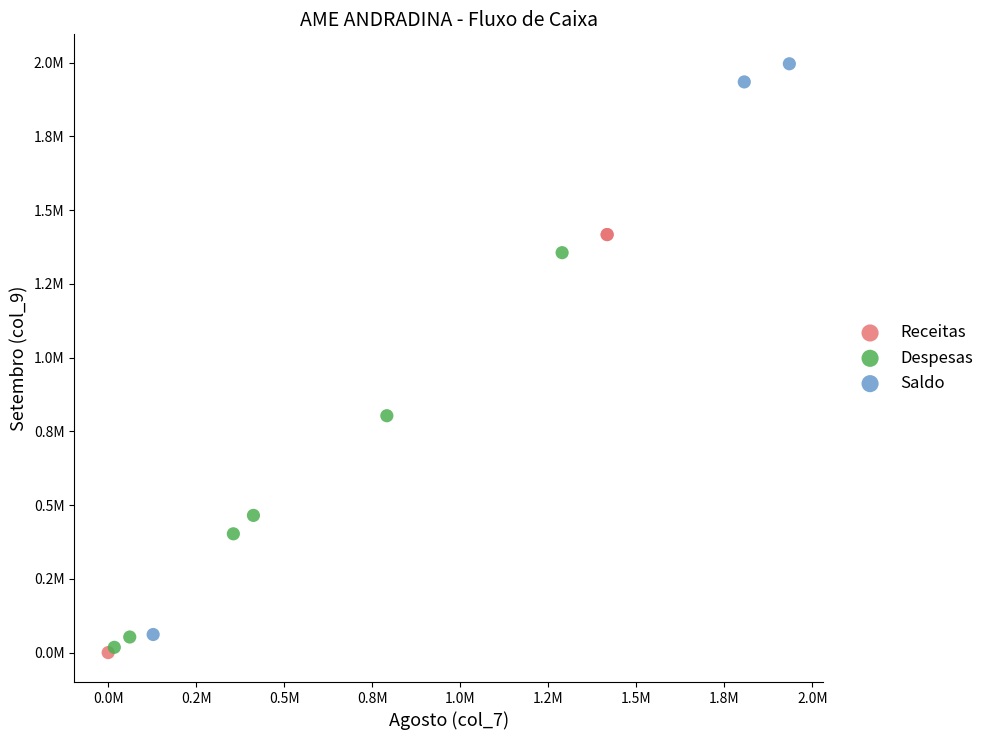

Which series has the widest spread of Y values?

Saldo